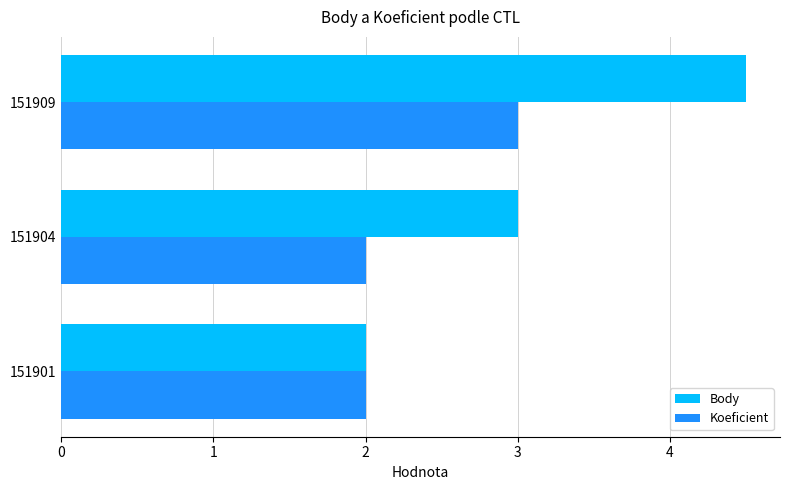

The value of Body at 151909 is 1.5. True or false?

False